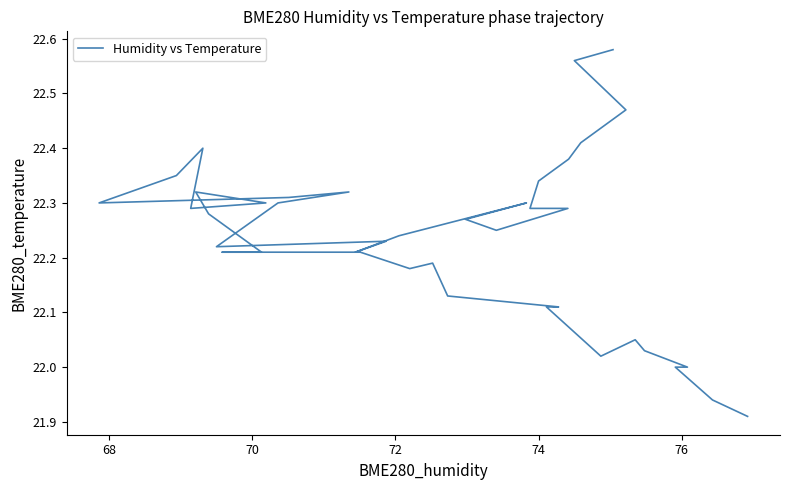

What is the minimum value shown in the chart?

21.9